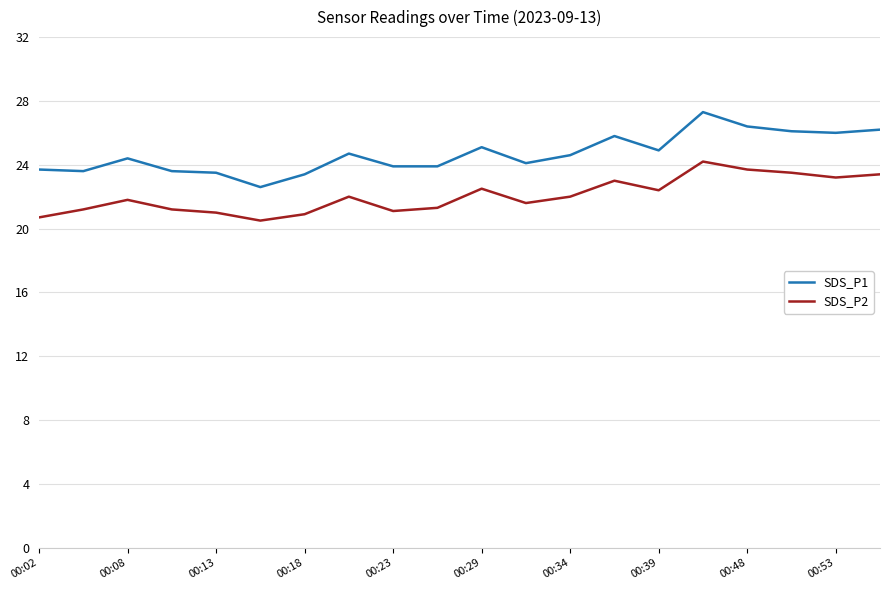

Which series has the largest total across all categories?

SDS_P1